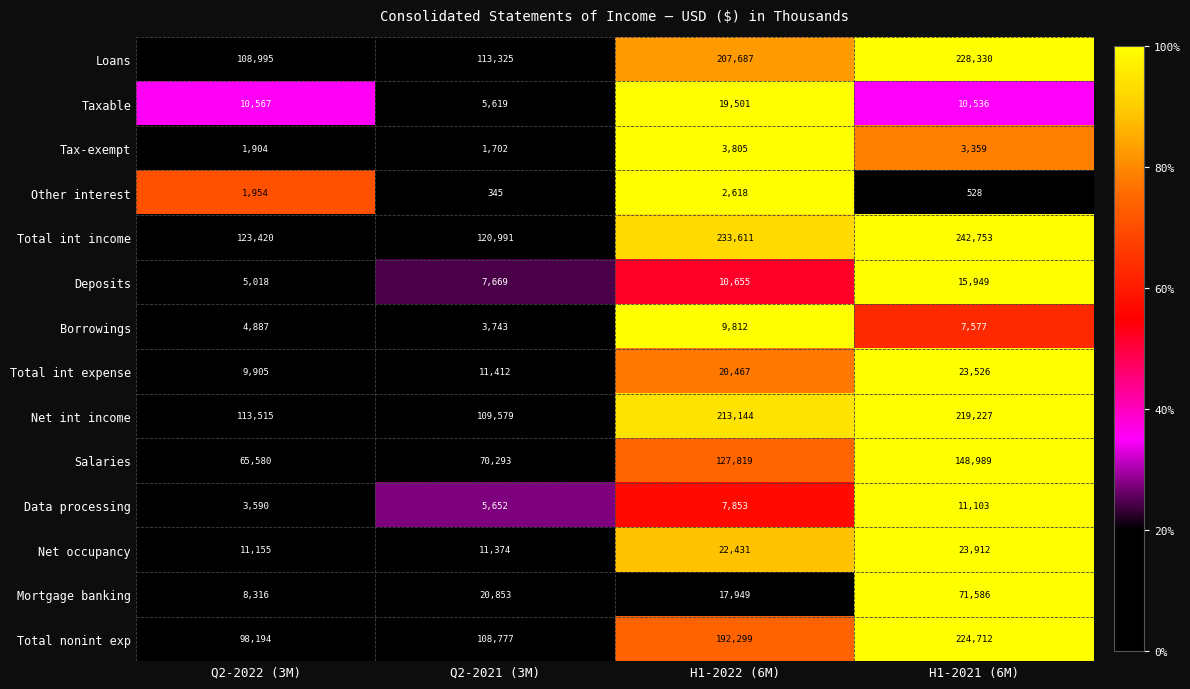

Which series has the largest range (max minus min)?

Total nonint exp